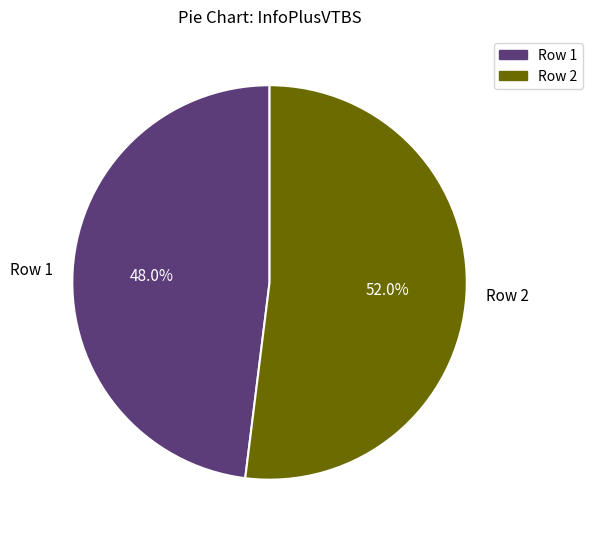

What is the ratio of the value at Row 2 to the value at Row 1?

1.1